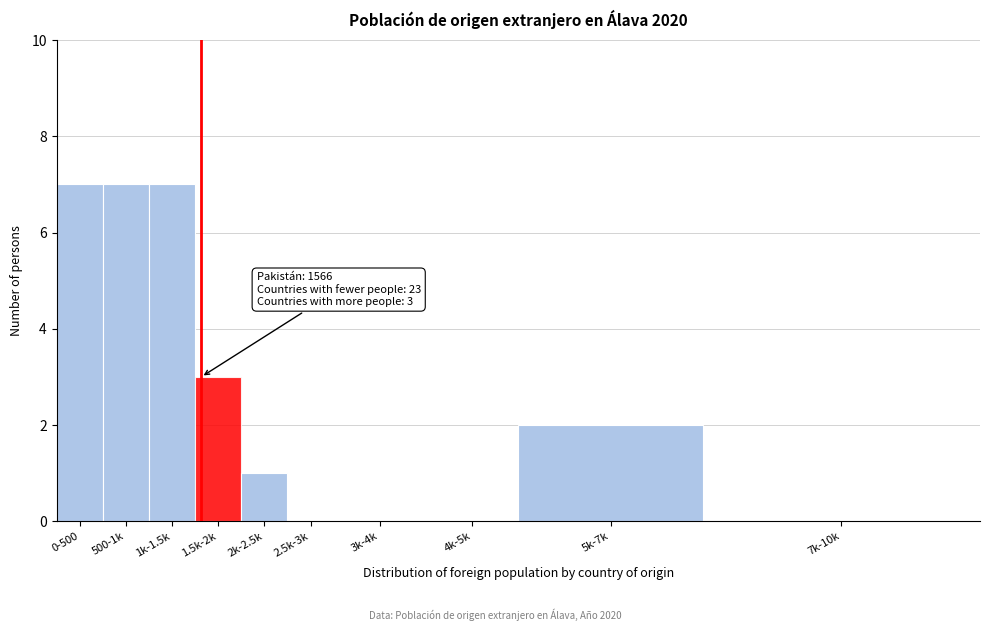

Reading left to right, list all the values displayed in this chart.

0-500=7	500-1k=7	1k-1.5k=7	1.5k-2k=3	2k-2.5k=1	2.5k-3k=0	3k-4k=0	4k-5k=0	5k-7k=2	7k-10k=0